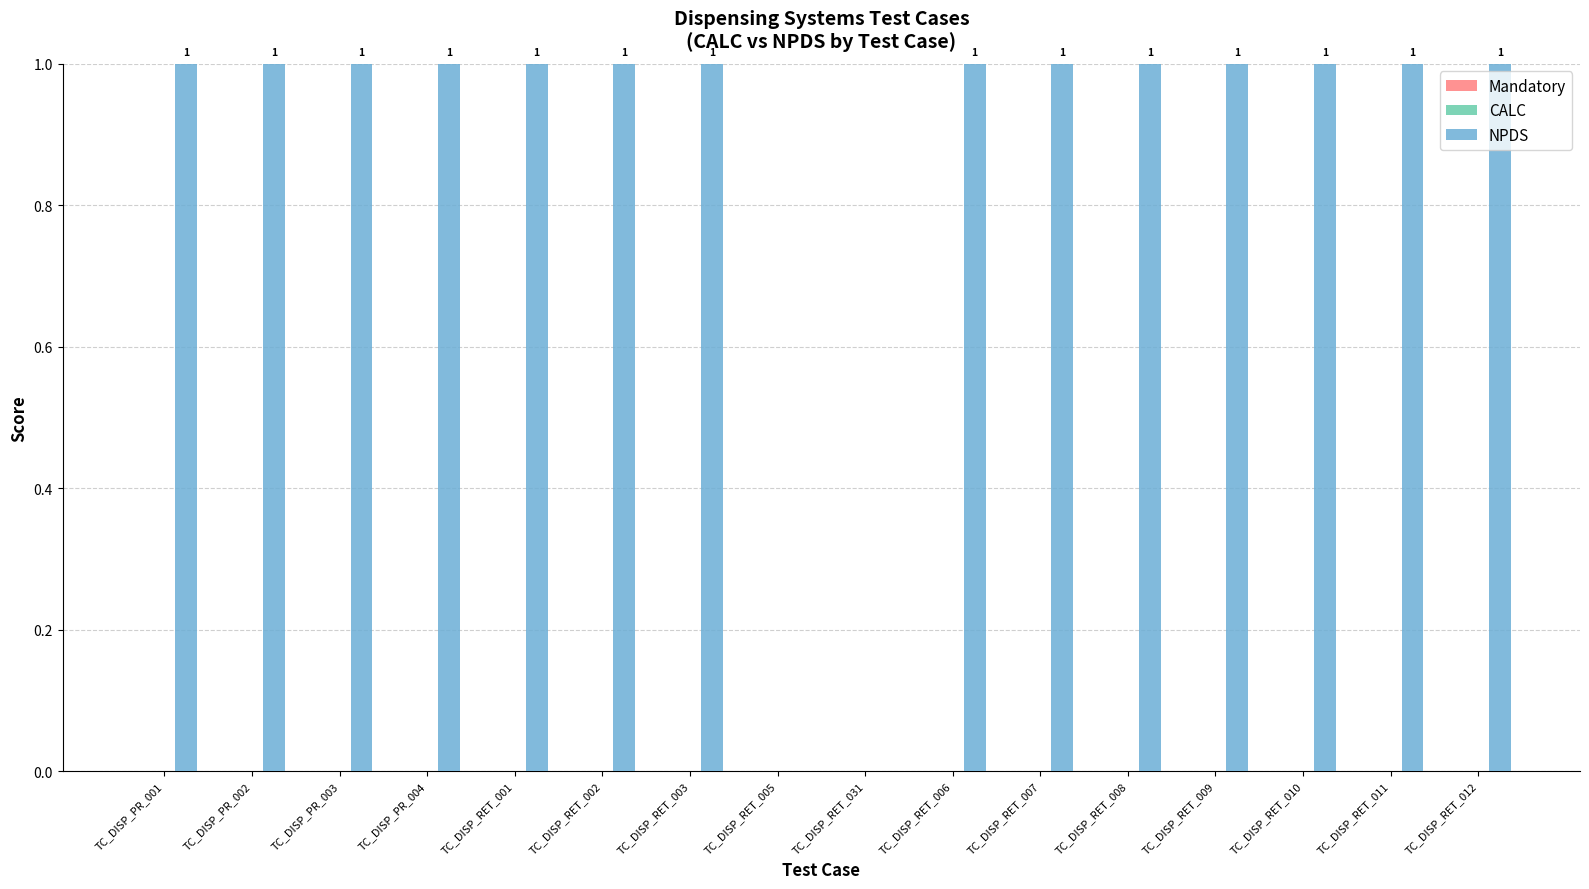

Is it true that the value at TC_DISP_PR_001 is 2?

False